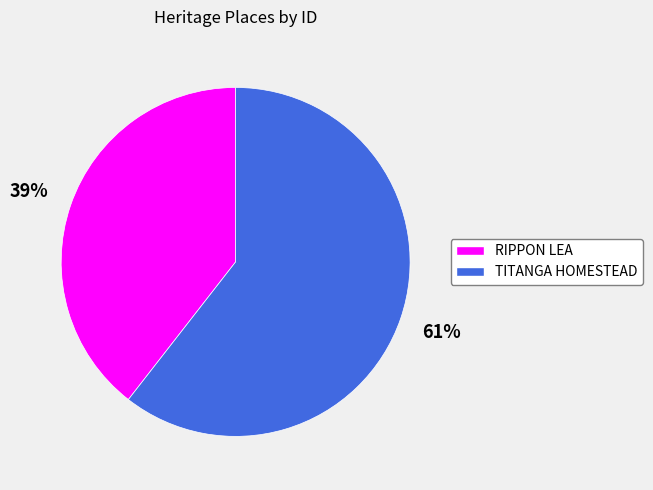

Rank the categories by value from lowest to highest.

RIPPON LEA, TITANGA HOMESTEAD